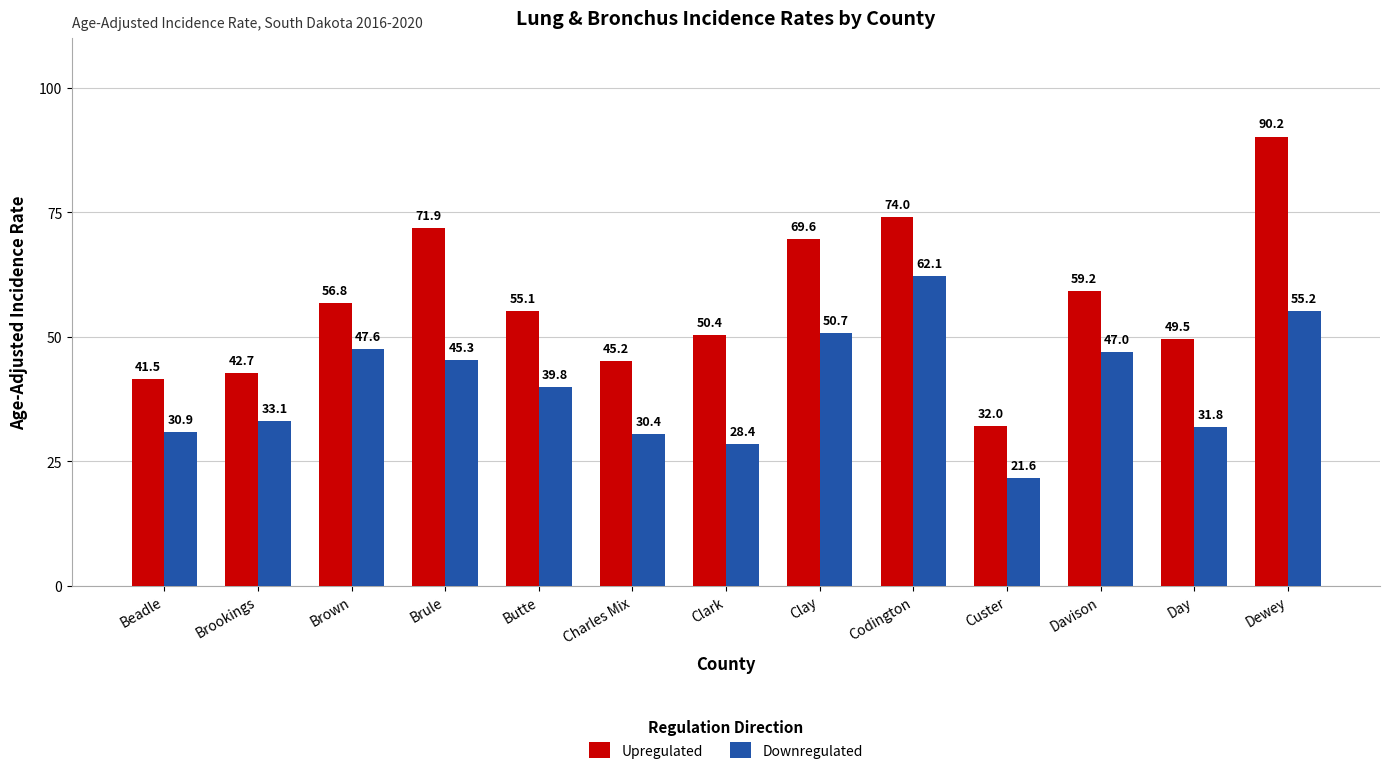

What is the spread (max minus min) of values at Brookings?

9.6